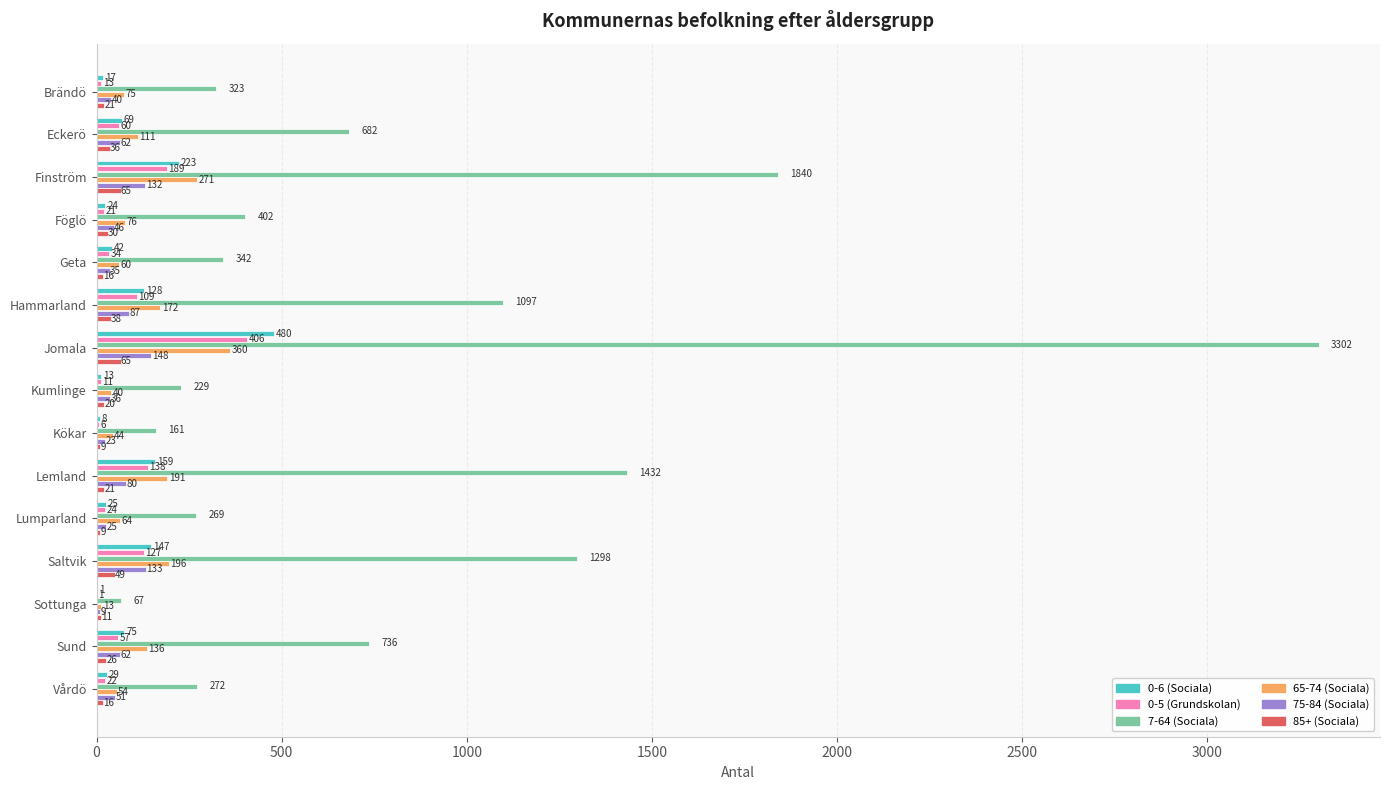

How many distinct data groups are displayed?

6